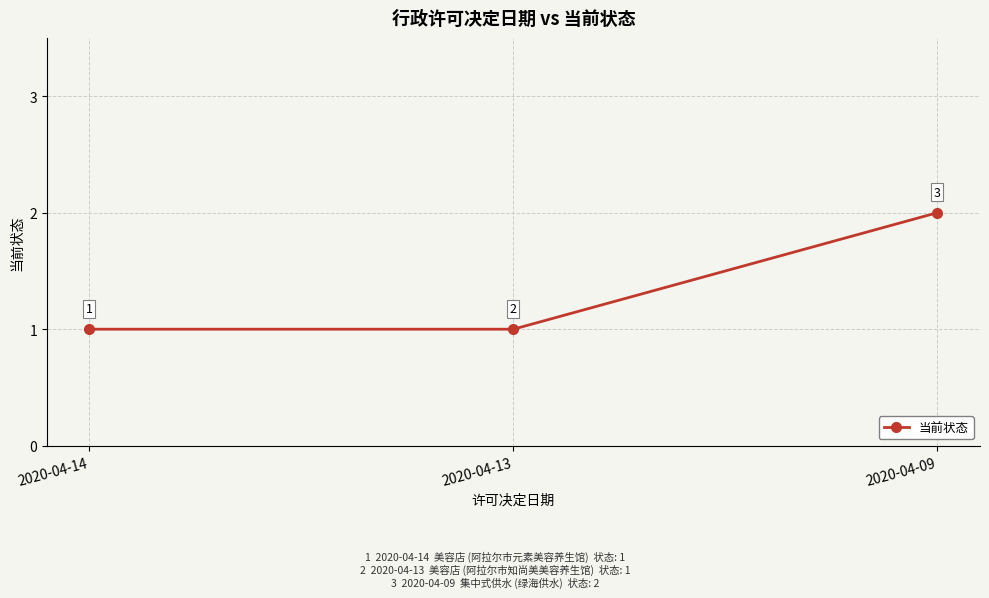

What is the sum of all values?

4